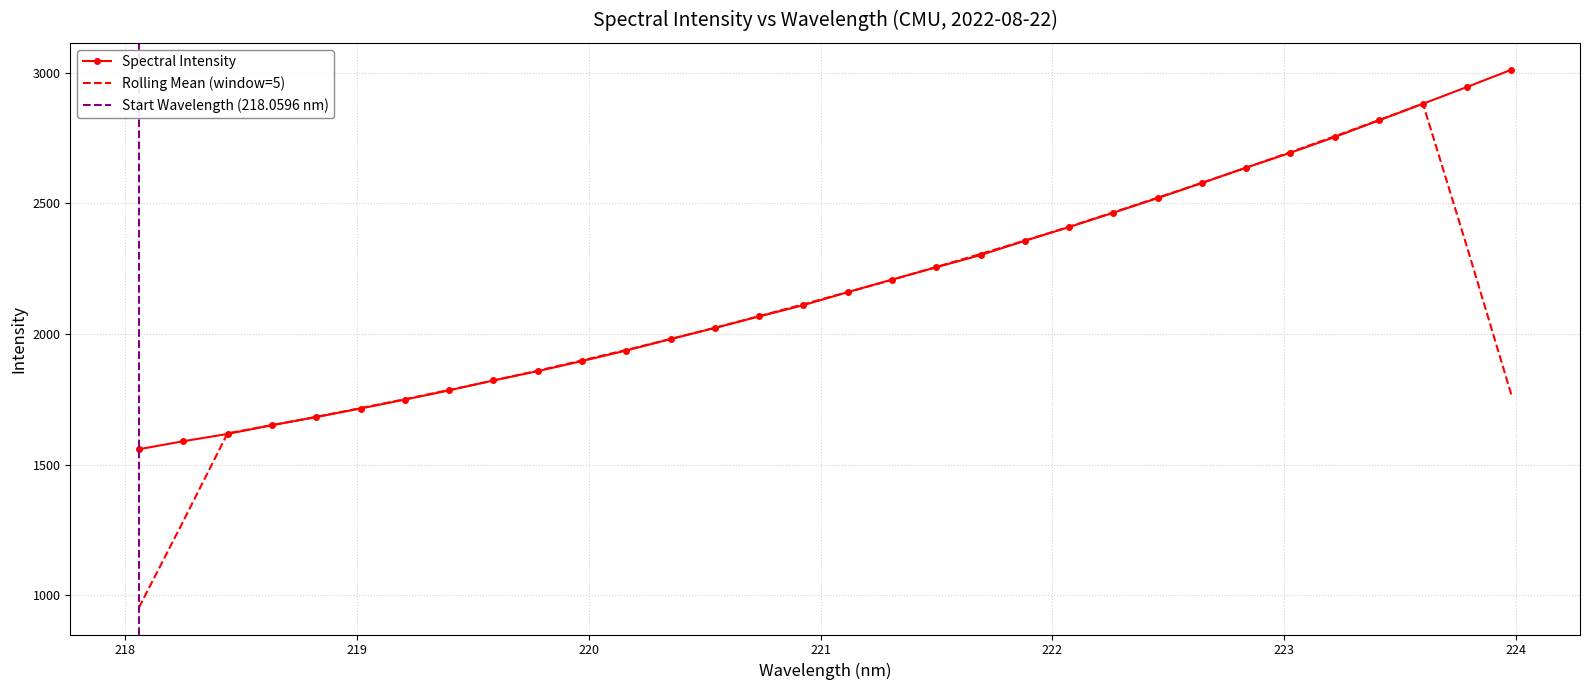

What is the ratio of the value at 223.5987 to the value at 220.1623?

1.5